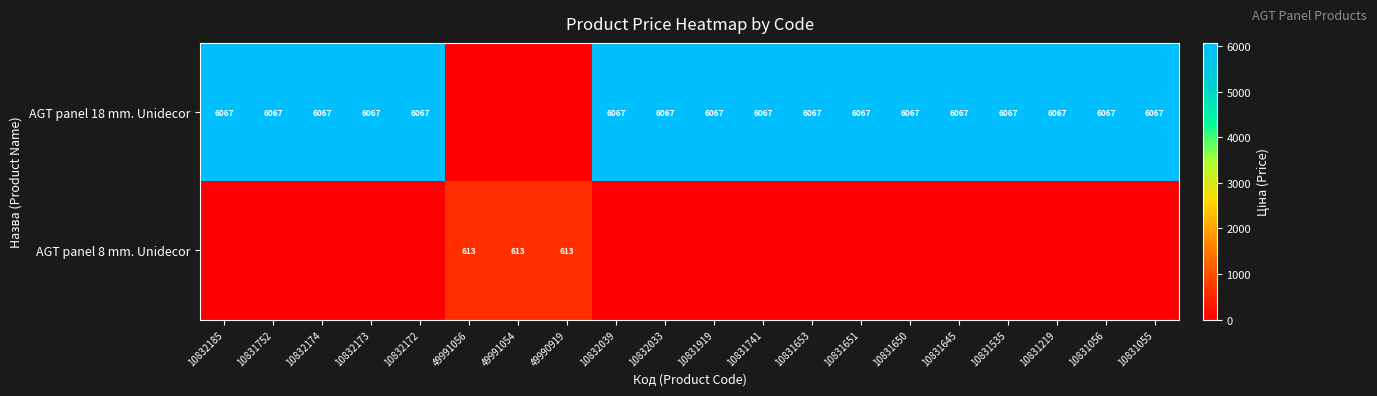

Is it true that AGT panel 18 mm. Unidecor equals 8943 at 10831919?

False